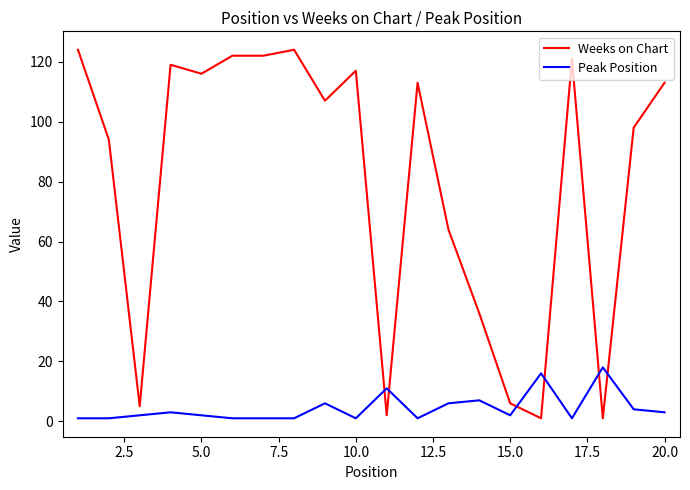

True or false: Weeks on Chart and Peak Position cross at least once.

True